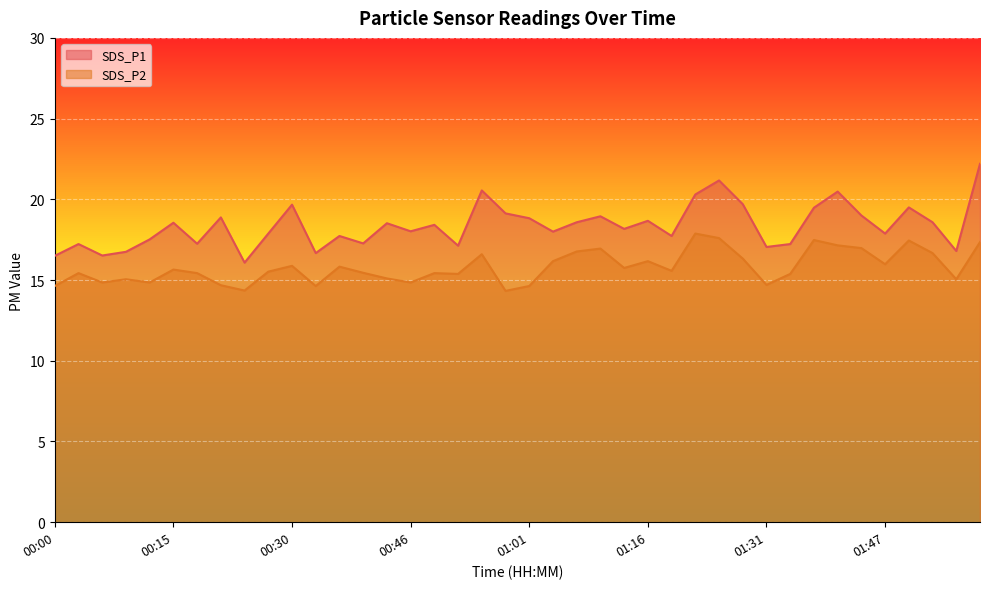

What are all the series names shown in the legend?

SDS_P1, SDS_P2